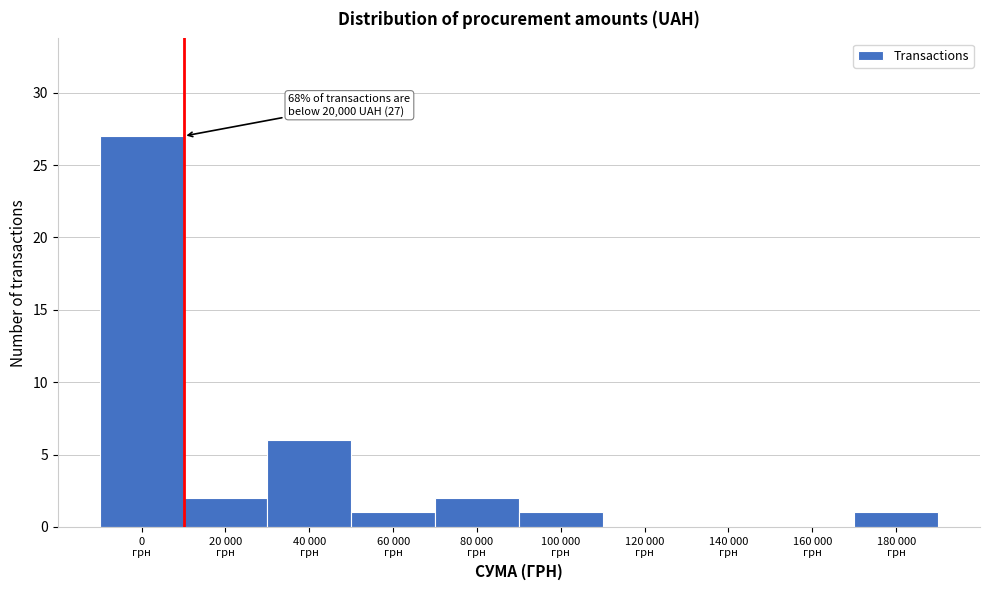

What is the greatest value displayed?

27